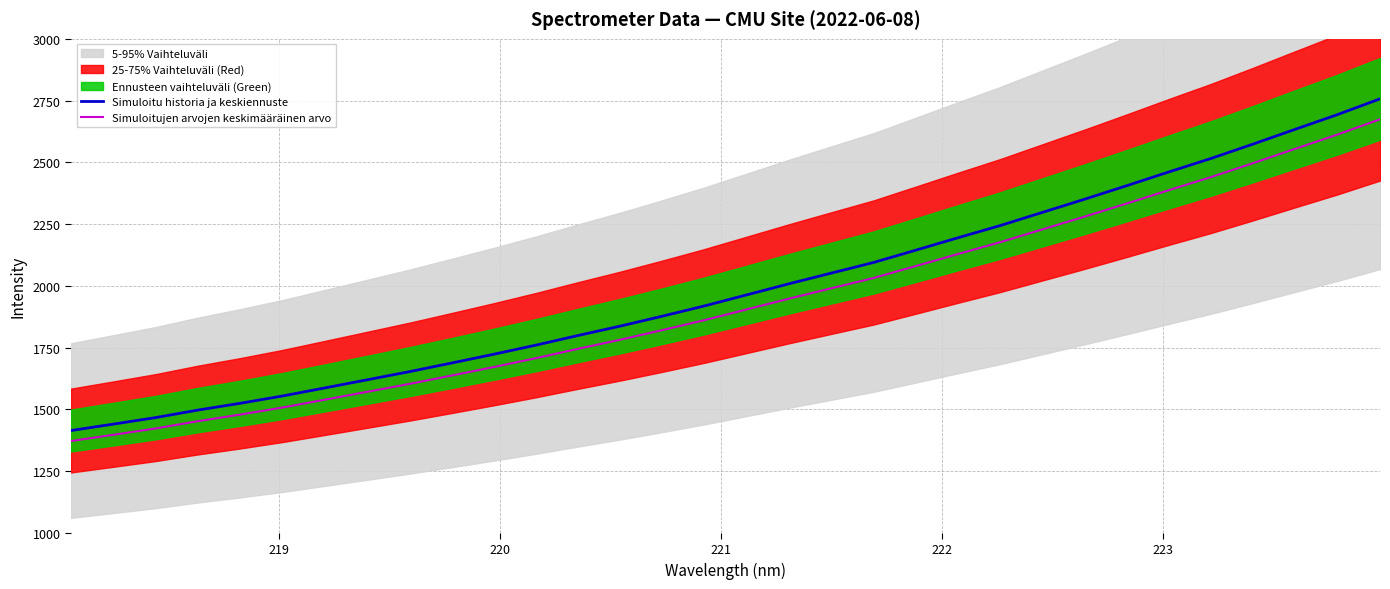

Reading left to right, what are all the values shown in this chart?

Simuloitu historia ja keskiennuste: 1414.1	1440.0	1466.4	1496.9	1524.3	1553.8	1586.4	1619.3	1652.2	1687.2	1722.8	1759.8	1798.9	1837.0	1877.3	1919.0	1963.7	2008.5	2051.7	2094.6	2144.5	2194.8	2244.1	2297.5	2350.8	2405.6	2461.5	2516.1	2574.5	2634.4	2693.7	2757.0
Simuloitujen arvojen keskimääräinen arvo: 1371.6	1396.8	1422.4	1451.9	1478.6	1507.2	1538.8	1570.7	1602.6	1636.6	1671.1	1707.0	1745.0	1781.9	1821.0	1861.4	1904.8	1948.3	1990.2	2031.8	2080.2	2128.9	2176.8	2228.6	2280.3	2333.5	2387.6	2440.6	2497.2	2555.3	2612.9	2674.3